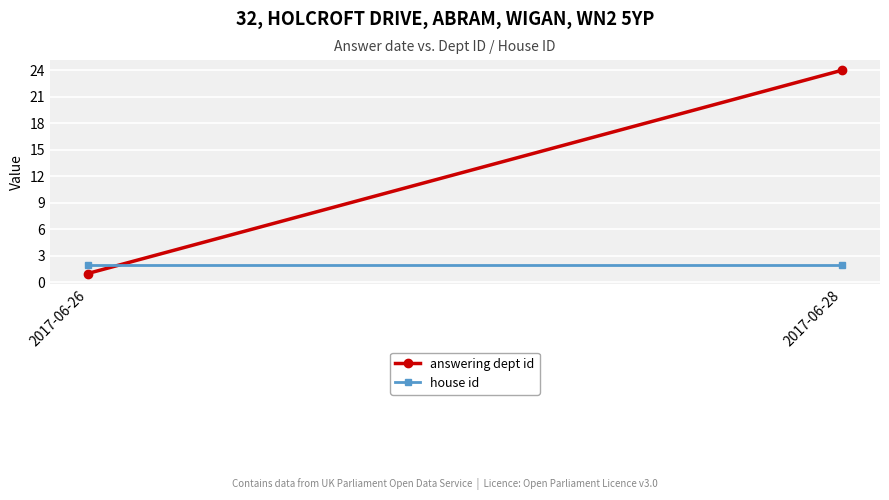

Reading right to left, transcribe all the data shown in this chart.

answering dept id: 2017-06-28=24	2017-06-26=1
house id: 2017-06-28=2	2017-06-26=2